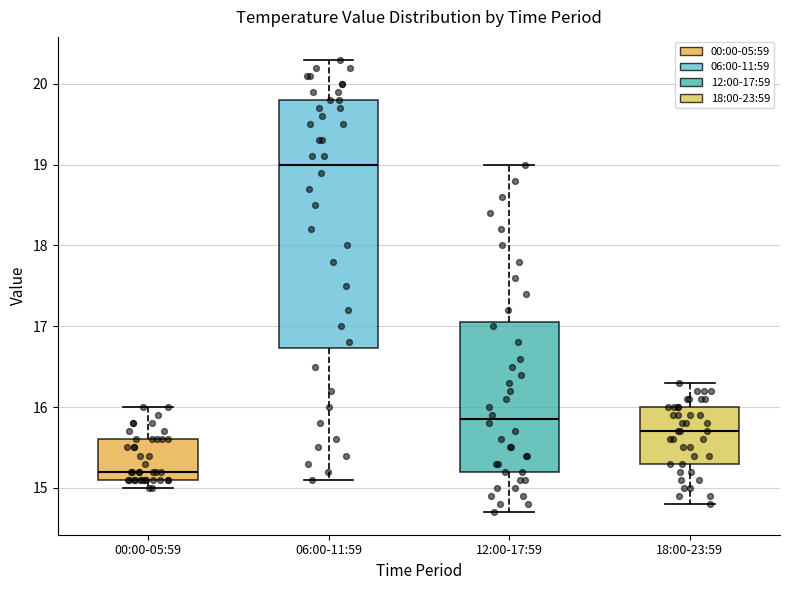

Reading left to right, read every box against the y-axis: the position of its median line, the range the box covers, and the ends of its whiskers. The values are not printed on the chart, so give them approximately, as read against the axis.

00:00-05:59: median 15.2, box 15.1 to 15.6, whiskers 15.0 to 16.0
06:00-11:59: median 19.0, box 16.7 to 19.8, whiskers 15.1 to 20.3
12:00-17:59: median 15.9, box 15.2 to 17.1, whiskers 14.7 to 19.0
18:00-23:59: median 15.7, box 15.3 to 16.0, whiskers 14.8 to 16.3